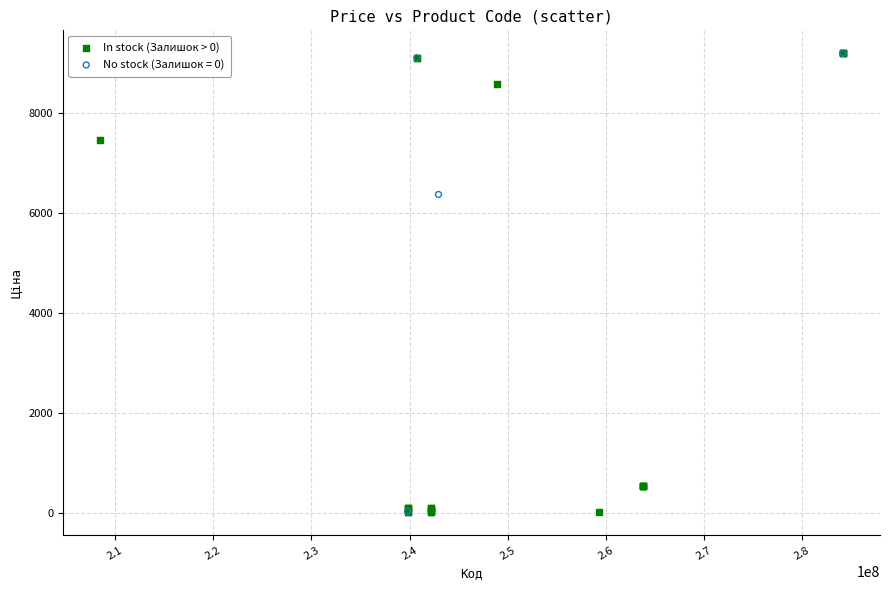

Which series has the widest spread of Y values?

In stock (Залишок > 0)